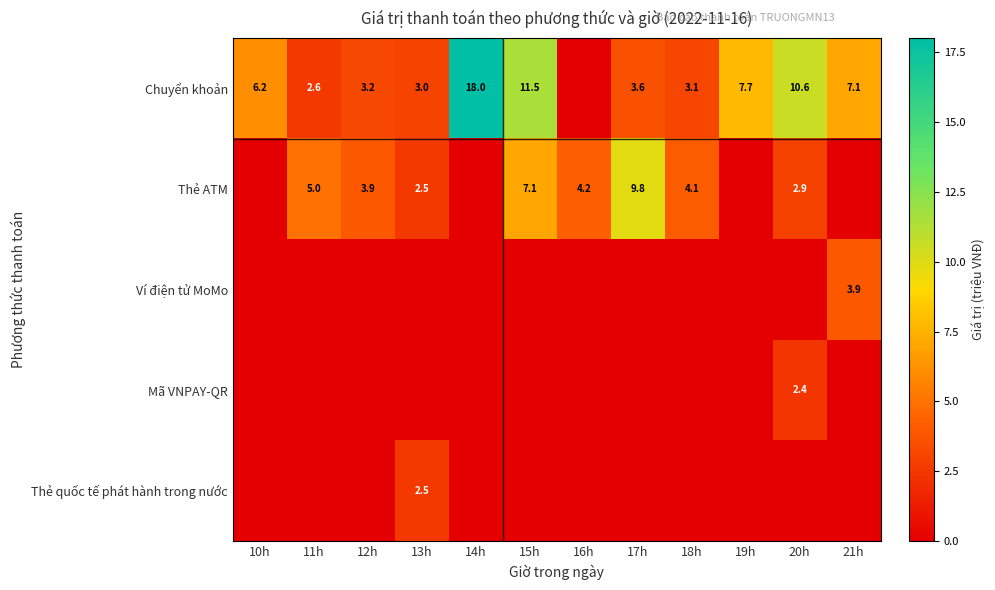

The value of Mã VNPAY-QR at 20h is 1.6. True or false?

False